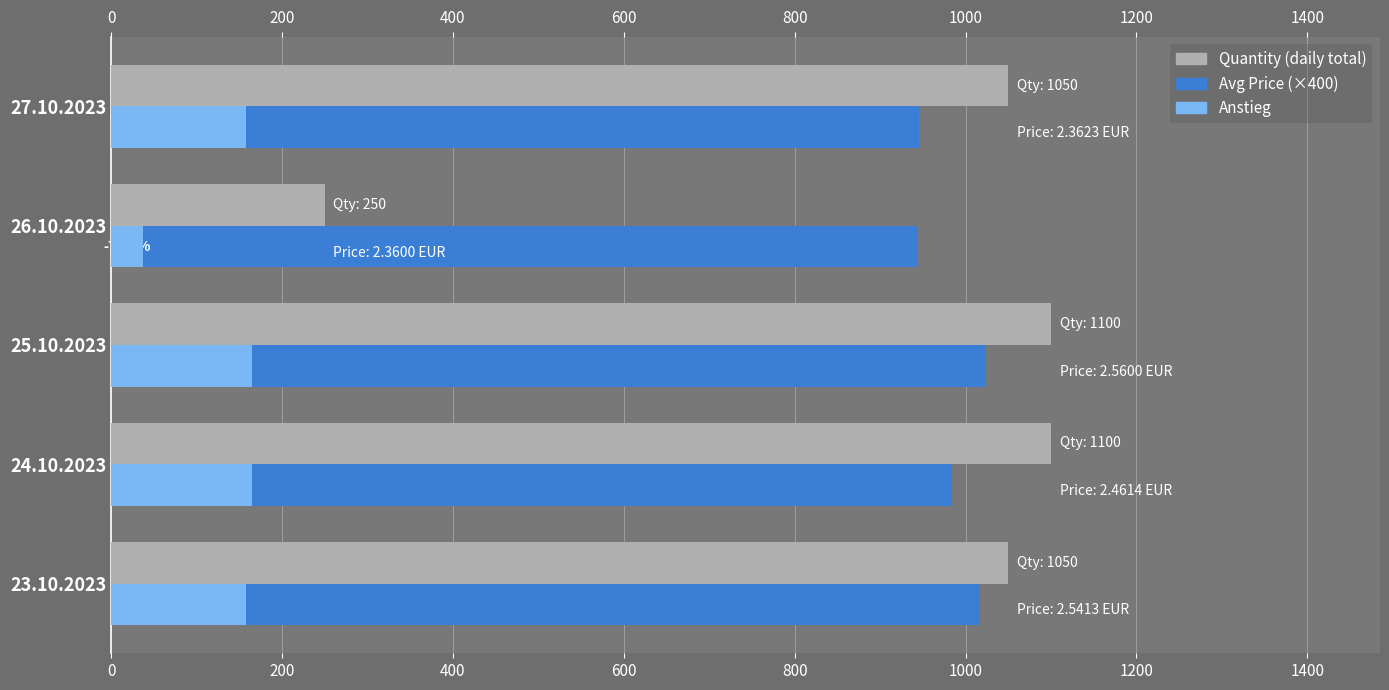

Rank the series by their maximum value, from highest to lowest.

Quantity (daily total), Avg Price (×400), Anstieg (indicative)